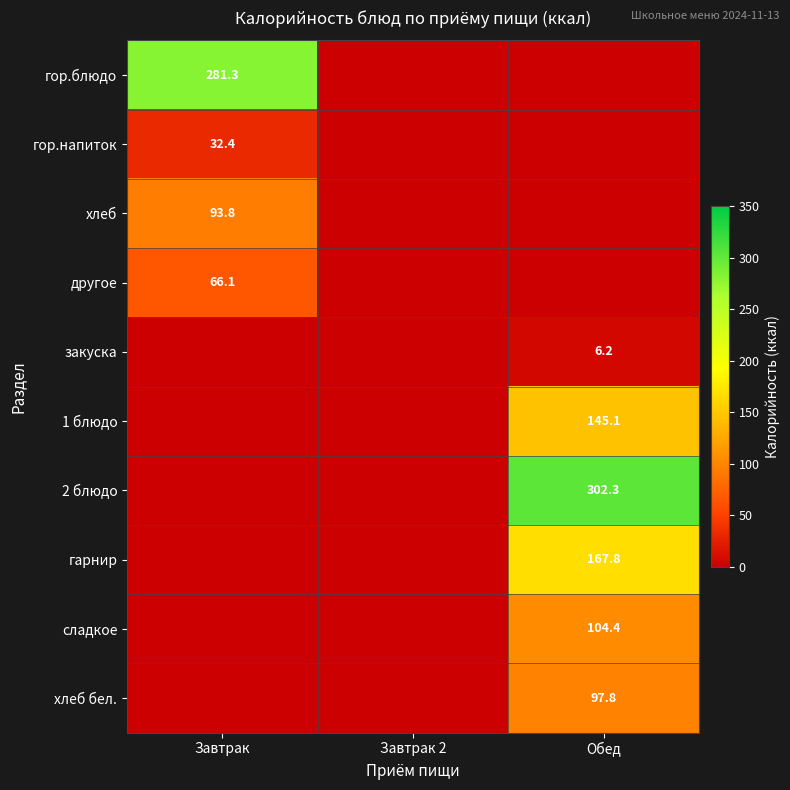

True or false: хлеб бел. has a value of 97.8 at Обед.

True